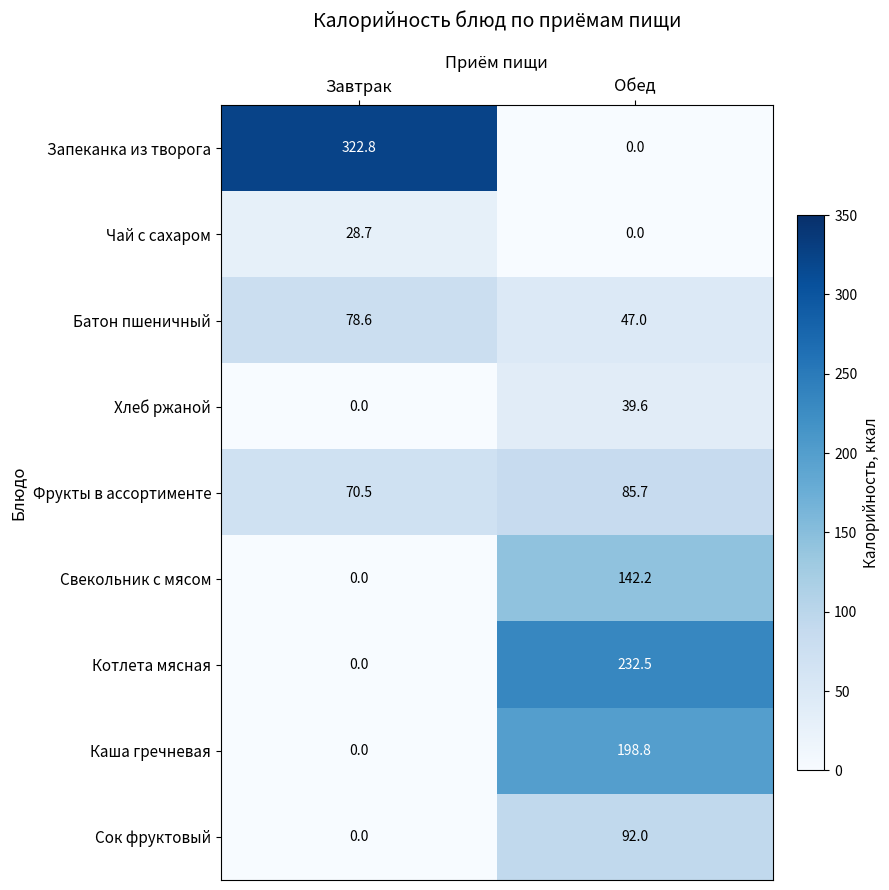

The Каша гречневая series shows 198.8 at Обед. True or false?

True